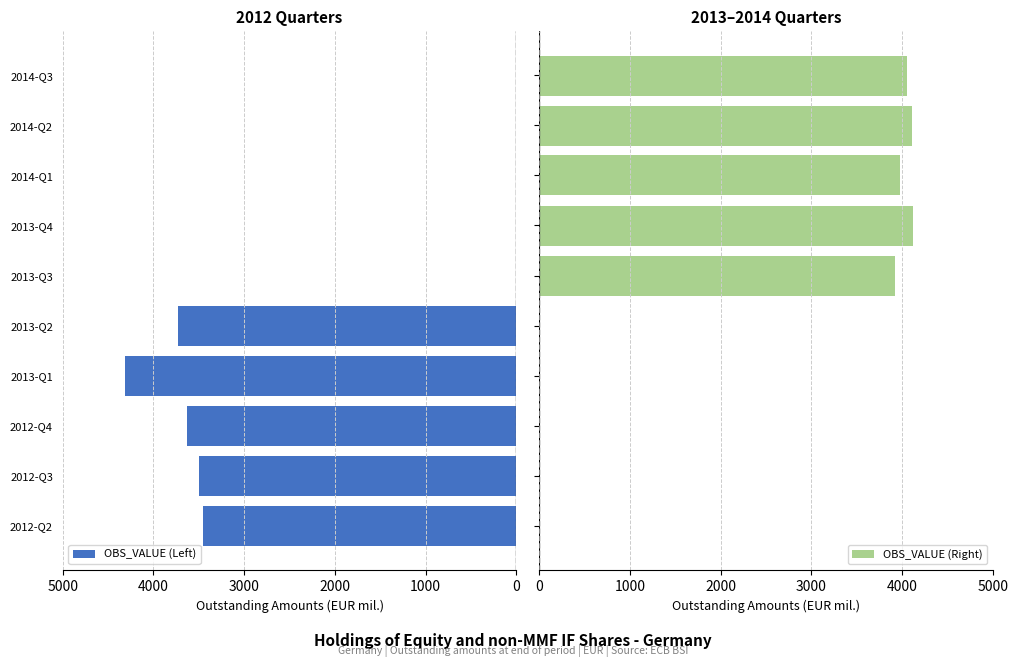

List the series in order of their overall mean, highest first.

OBS_VALUE (Right), OBS_VALUE (Left)